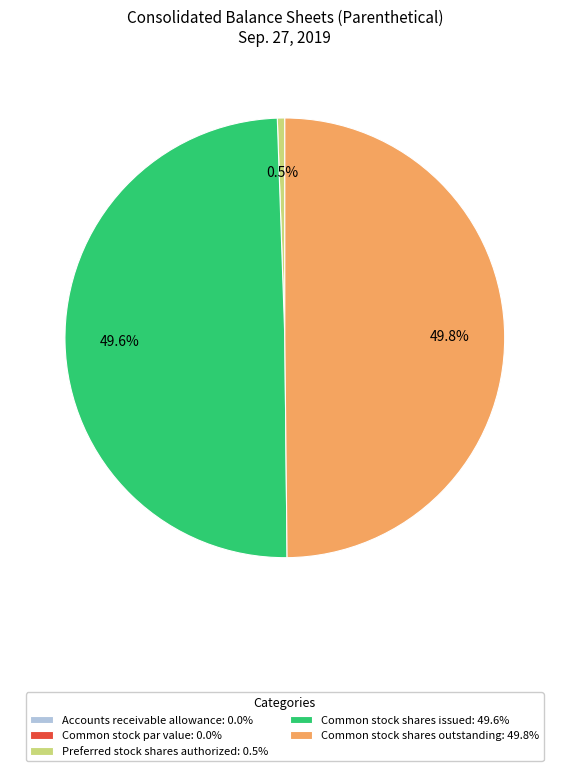

How much of the chart is everything except Common stock shares issued: 49.6%?

50.4%